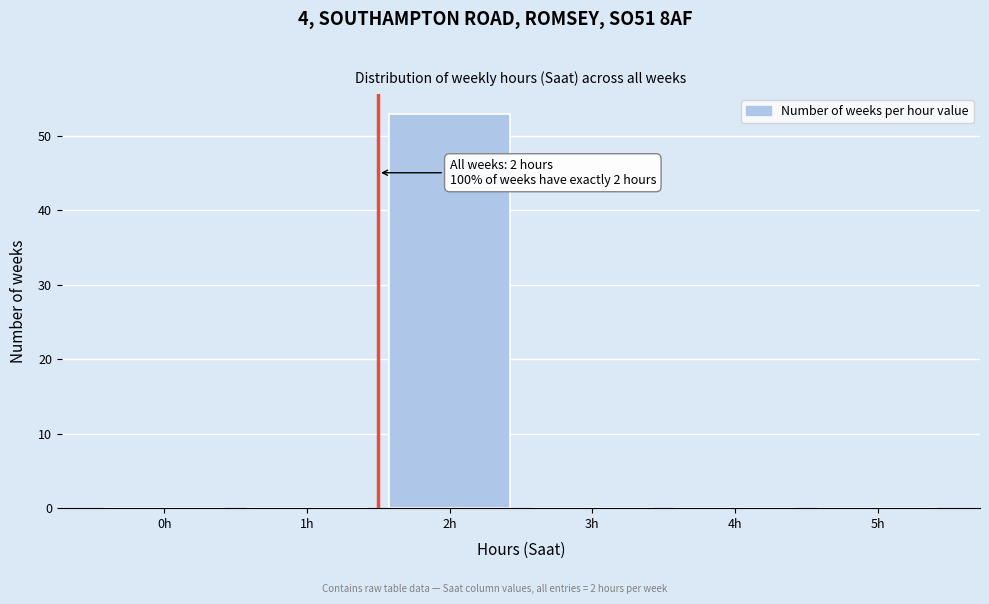

Reading right to left, transcribe all the data shown in this chart.

5h=0	4h=0	3h=0	2h=53	1h=0	0h=0